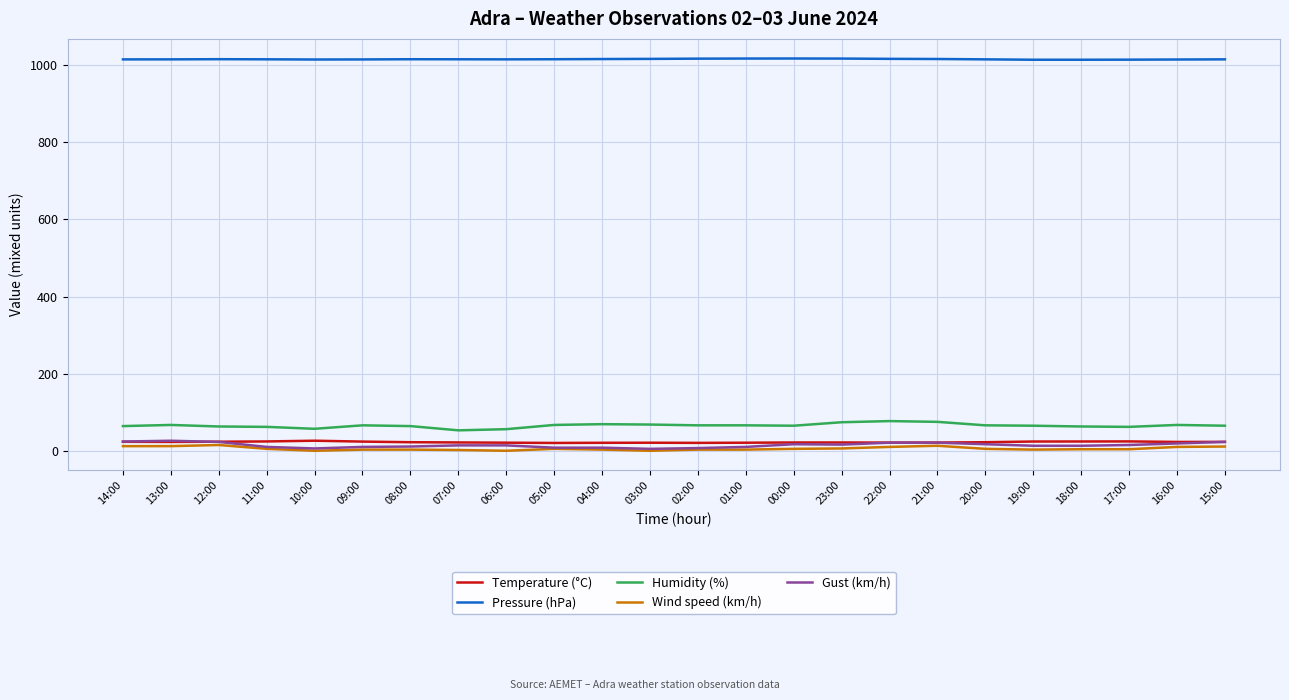

True or false: Humidity (%) and Pressure (hPa) intersect in this chart.

False